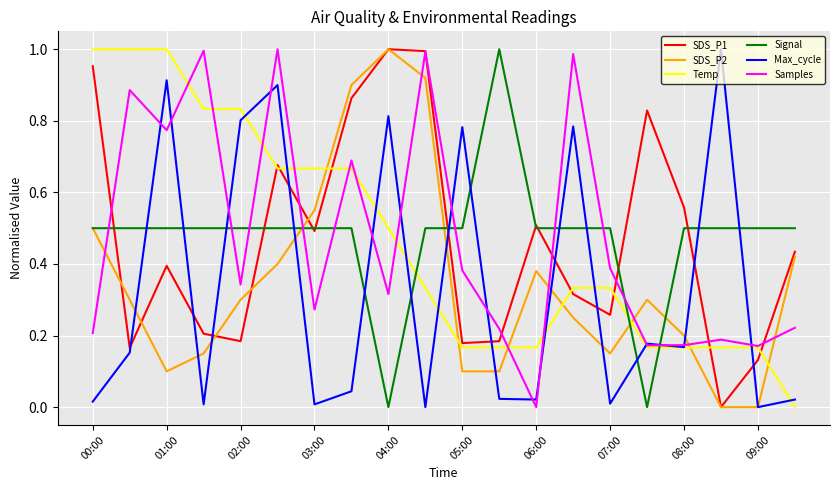

How many intersections are there between Signal and Temp?

3